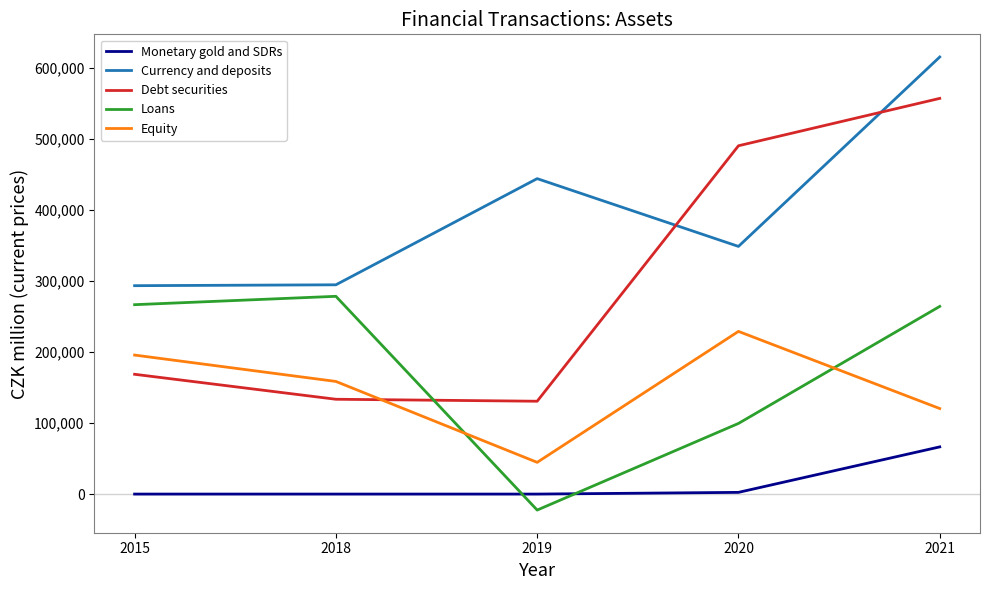

What is the highest value of the Loans series?

278670